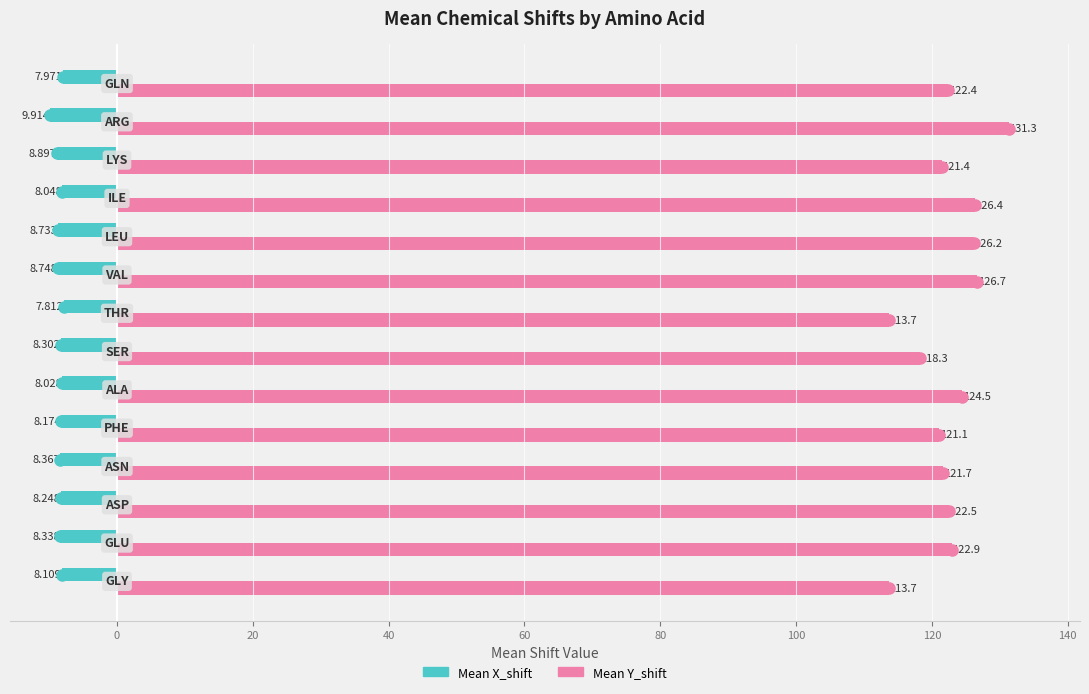

List the series in order of their overall mean, highest first.

Mean Y_shift, Mean X_shift